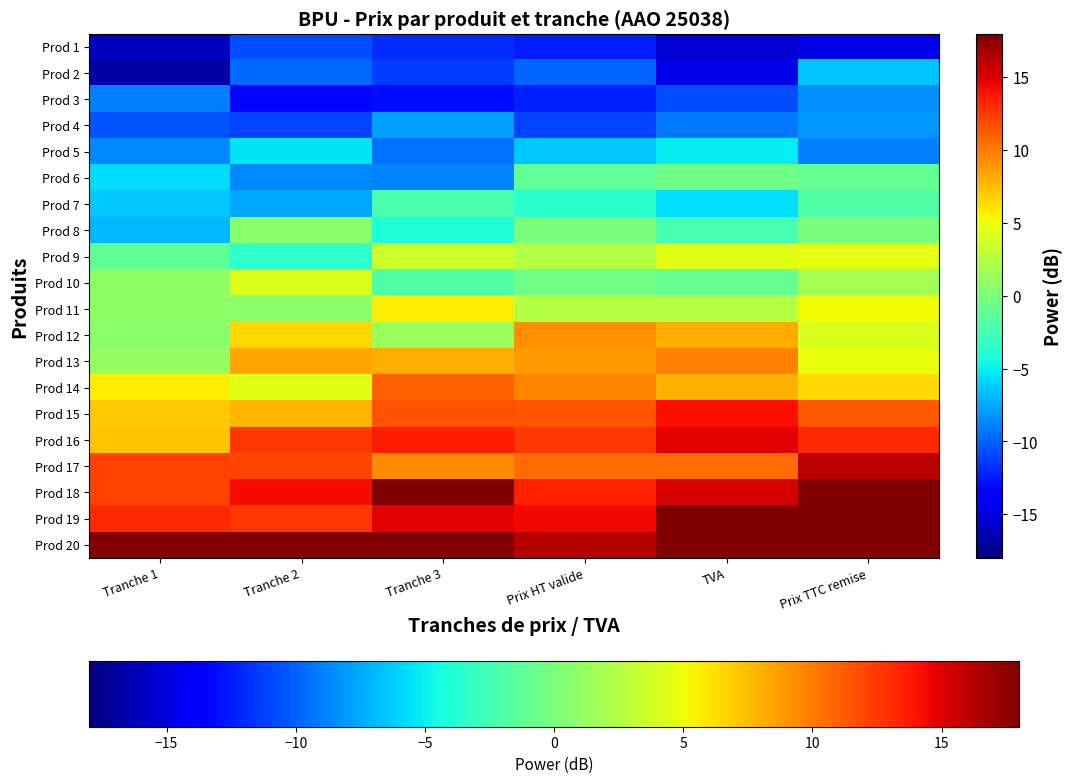

At Tranche 3, list the series in order from smallest to largest.

Prod 3, Prod 1, Prod 2, Prod 5, Prod 6, Prod 4, Prod 8, Prod 7, Prod 10, Prod 12, Prod 9, Prod 11, Prod 13, Prod 17, Prod 14, Prod 15, Prod 16, Prod 19, Prod 18, Prod 20